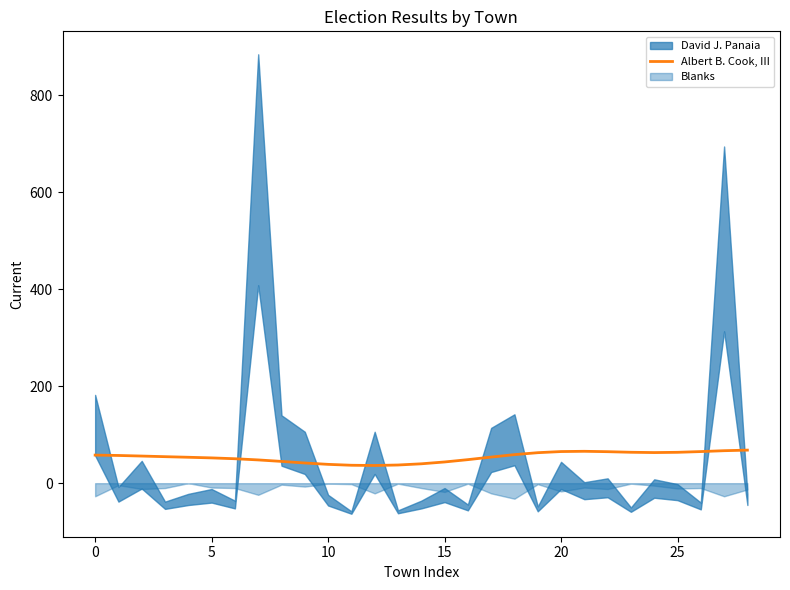

Reading right to left, what are all the values shown in this chart?

68.1	67.0	65.2	63.6	63.1	63.7	64.9	65.7	65.2	62.9	58.9	53.8	48.5	43.7	39.9	37.5	36.5	37.0	38.8	41.6	44.9	47.9	50.4	52.1	53.4	54.6	55.9	57.1	57.9